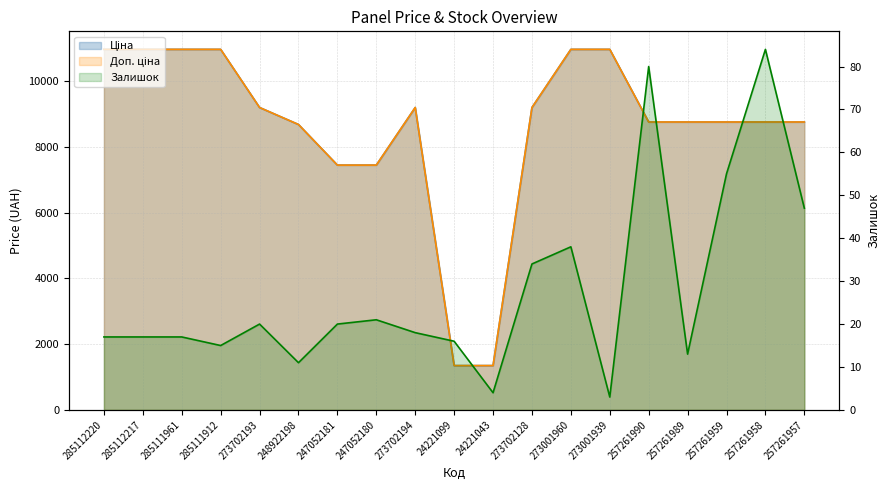

Reading left to right, list all the values displayed in this chart.

Ціна_line: 285112220=10964.4	285112217=10964.4	285111961=10964.4	285111912=10964.4	273702193=9196.3	248922198=8679.5	247052181=7444.6	247052180=7444.6	273702194=9196.3	24221099=1347.9	24221043=1347.9	273702128=9196.3	273001960=10964.4	273001939=10964.4	257261990=8755.5	257261989=8755.5	257261959=8755.5	257261958=8755.5	257261957=8755.5
Доп. ціна_line: 285112220=10964.4	285112217=10964.4	285111961=10964.4	285111912=10964.4	273702193=9196.3	248922198=8679.5	247052181=7444.6	247052180=7444.6	273702194=9196.3	24221099=1348.0	24221043=1348.0	273702128=9196.3	273001960=10964.4	273001939=10964.4	257261990=8755.5	257261989=8755.5	257261959=8755.5	257261958=8755.5	257261957=8755.5
Залишок_line: 285112220=17.0	285112217=17.0	285111961=17.0	285111912=15.0	273702193=20.0	248922198=11.0	247052181=20.0	247052180=21.0	273702194=18.0	24221099=16.0	24221043=4.0	273702128=34.0	273001960=38.0	273001939=3.0	257261990=80.0	257261989=13.0	257261959=55.0	257261958=84.0	257261957=47.0